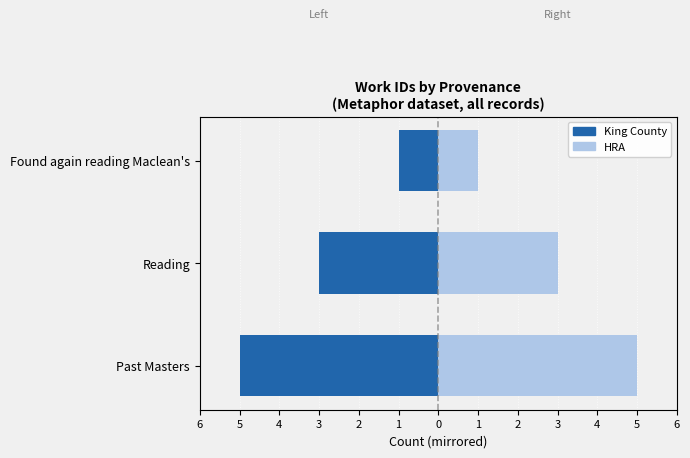

Is it true that Found count equals 1 at Found again reading Maclean's?

True